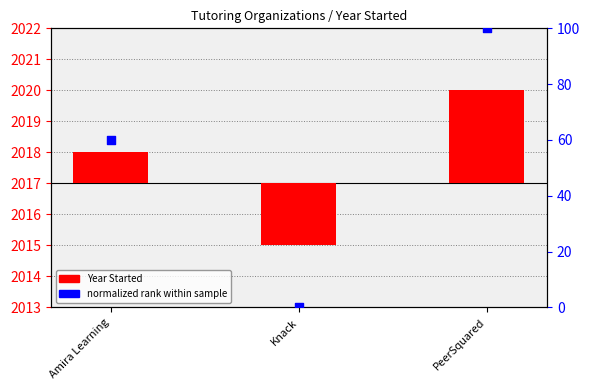

What are all the series names shown in the legend?

Year Started, normalized rank